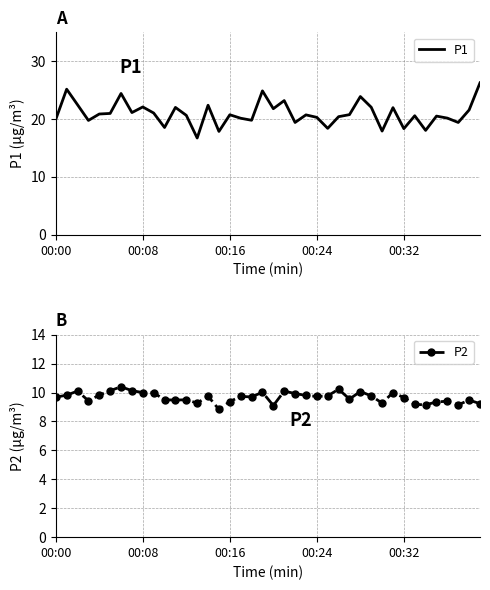

Does the chart display data point markers on the line(s)?

No